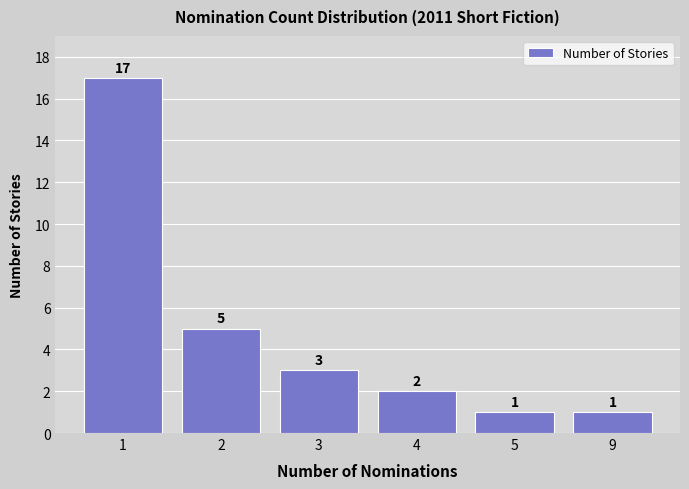

True or false: the data shows 1 at 9.

True